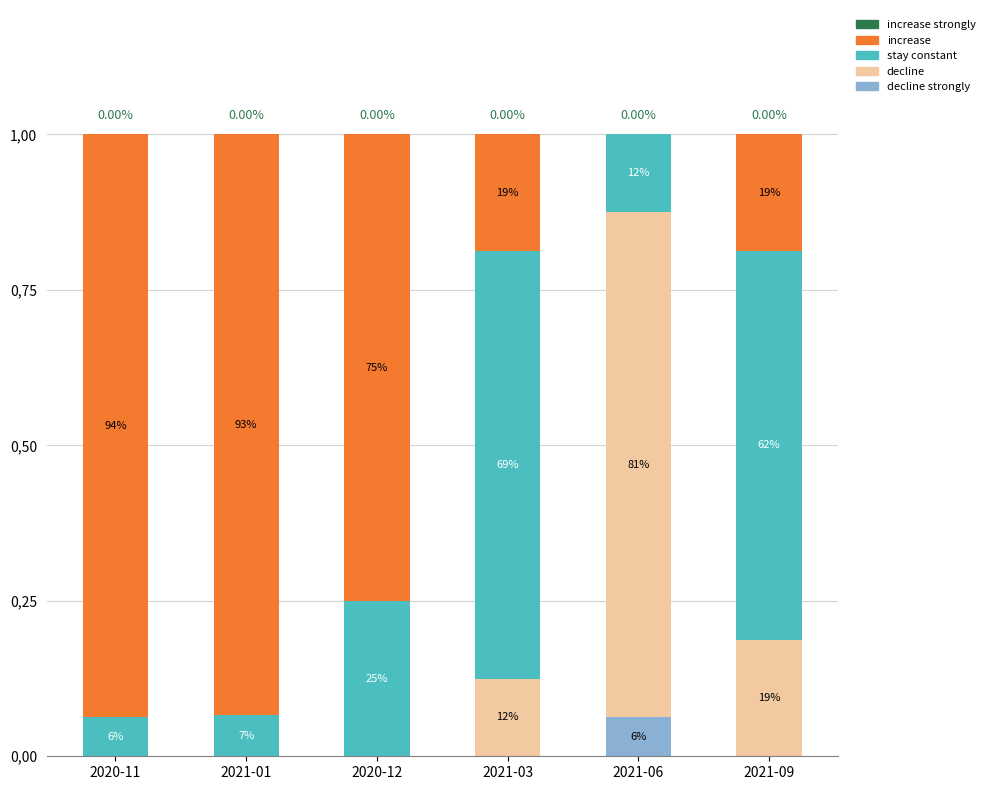

Does the chart contain stacked bars?

Yes